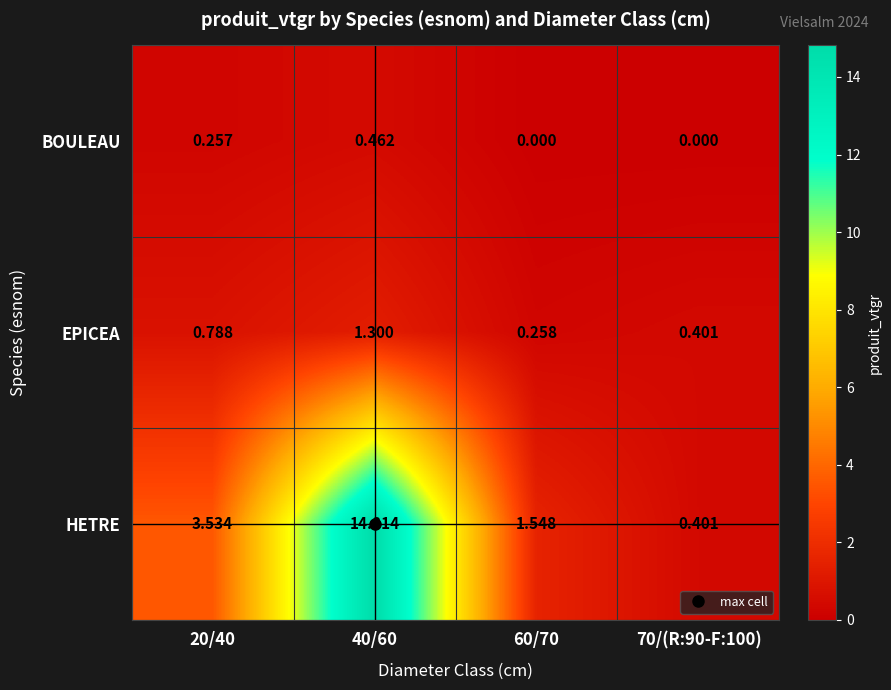

Which series has the widest spread of values?

HETRE